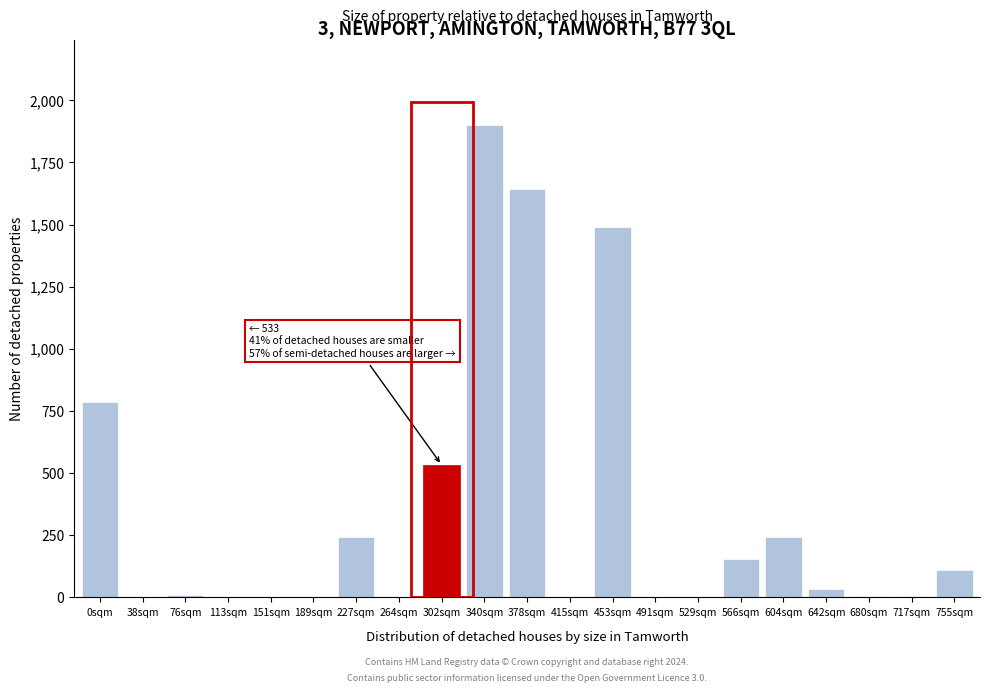

Which label corresponds to the largest value in the chart?

340sqm